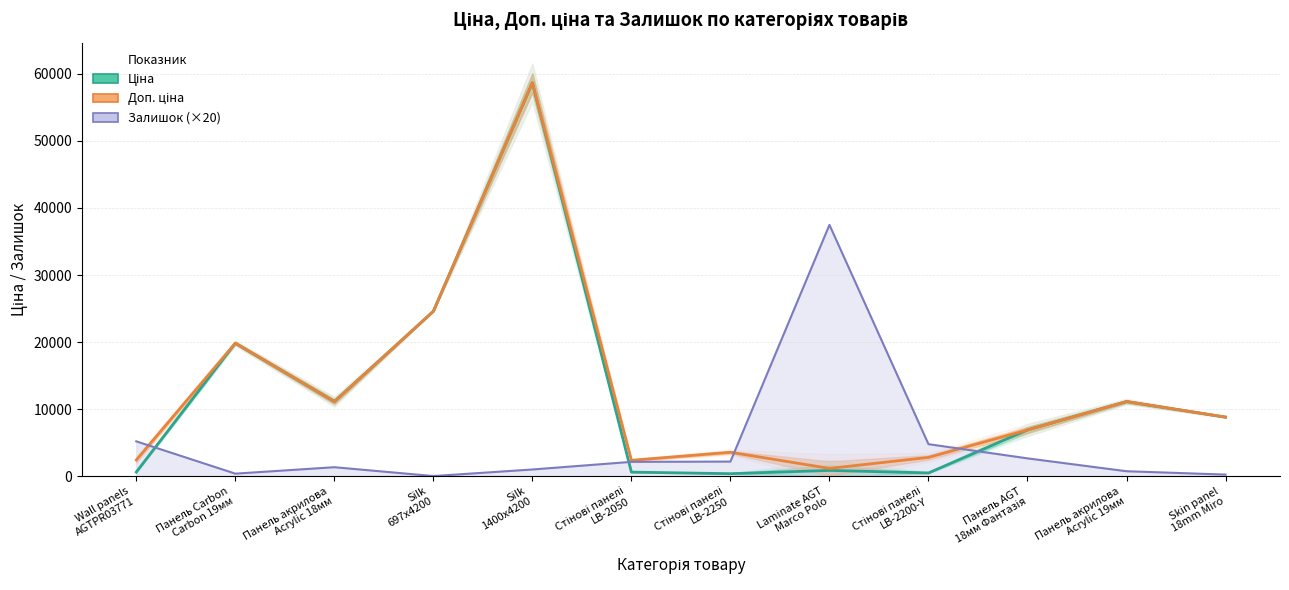

What is the difference between the maximum and minimum values in the Залишок (×20) series?

37480.0